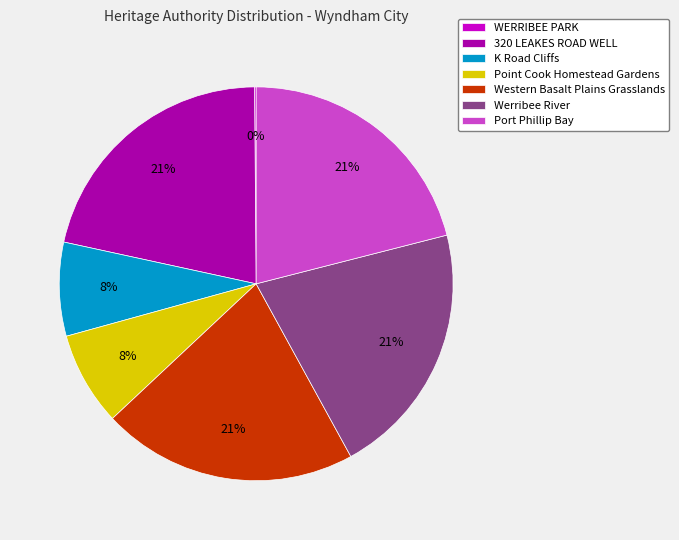

True or false: Point Cook Homestead Gardens accounts for 15% of the total.

False